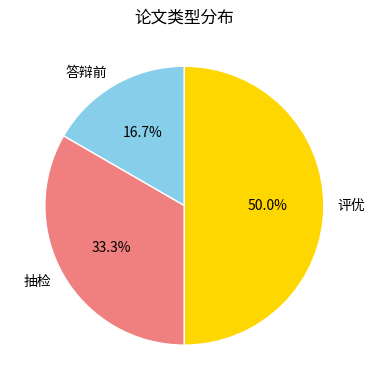

True or false: 评优 accounts for 59% of the total.

False